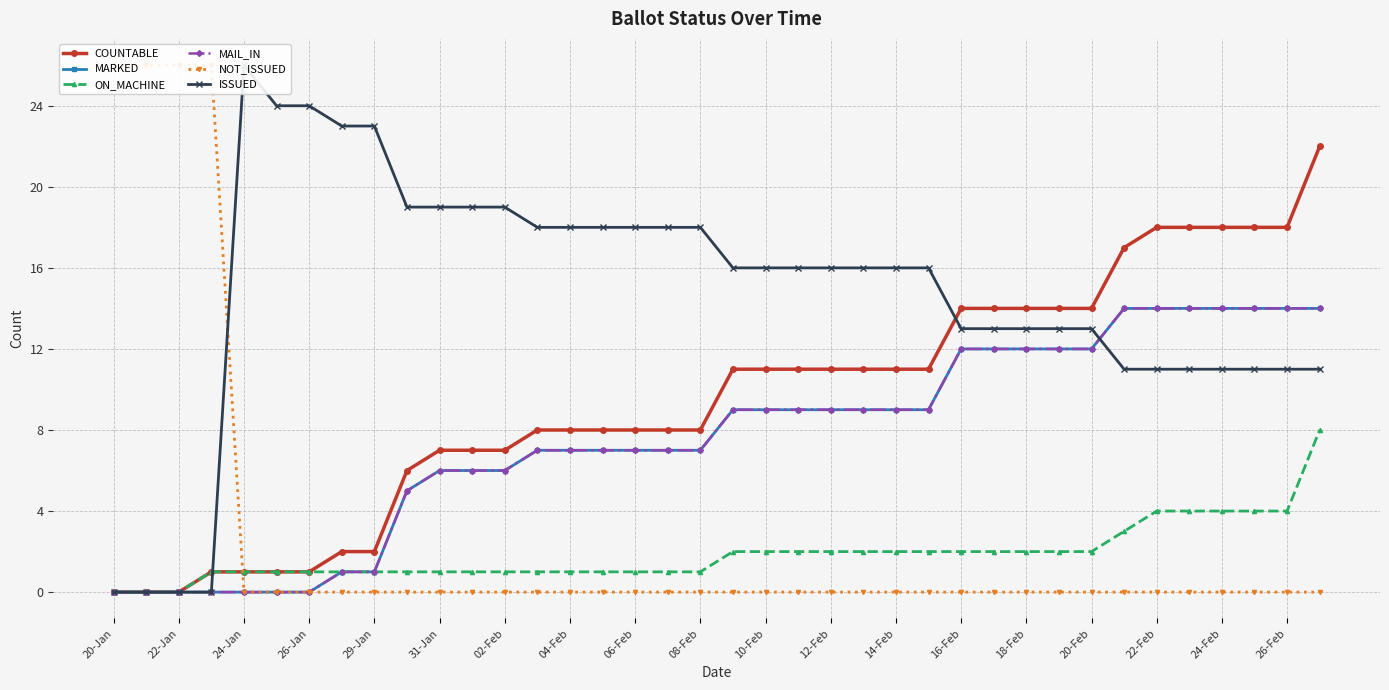

True or false: NOT_ISSUED and MAIL_IN intersect in this chart.

False